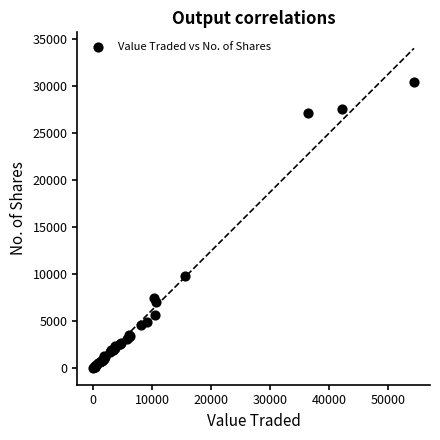

What Y value in the scatter plot is closest to 15210?

9823